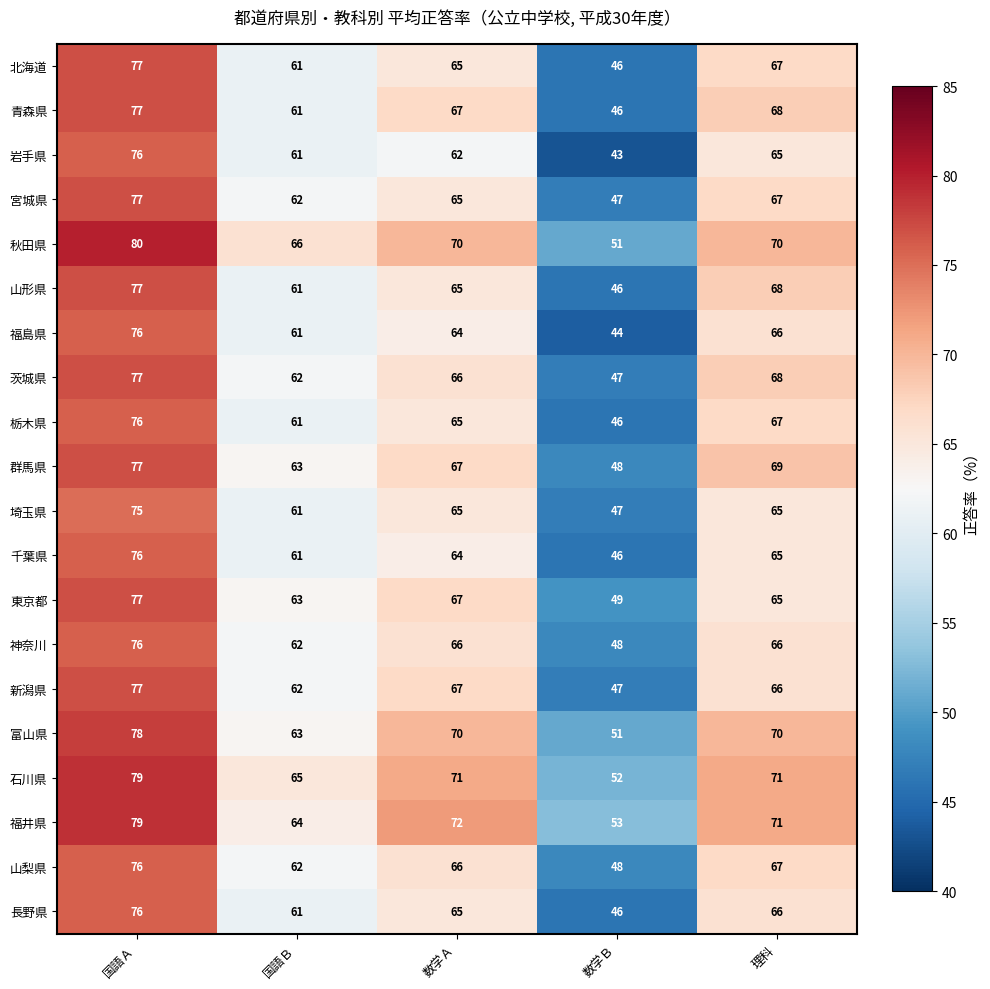

Which label corresponds to the smallest value in the chart?

数学Ｂ